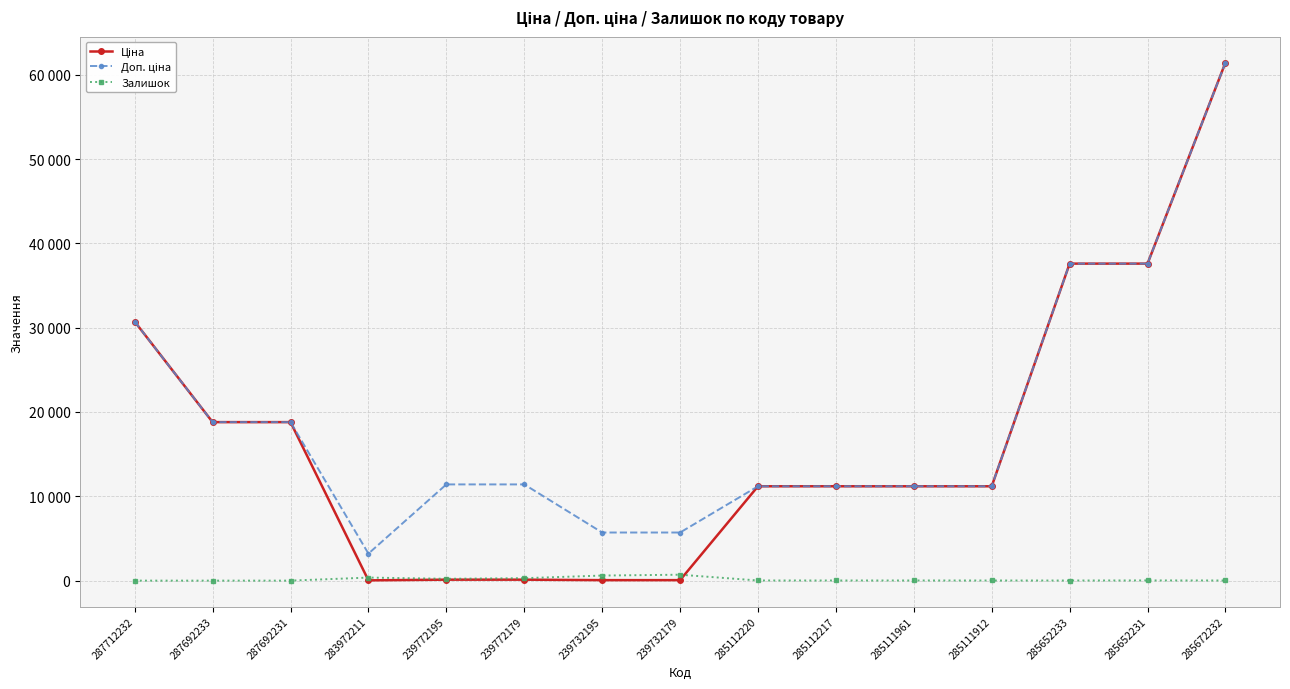

In Доп. ціна, how many points are lower than both neighbors (excluding endpoints)?

1